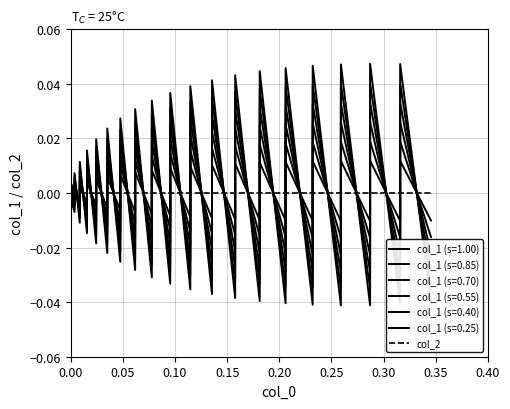

How many negative values are there?

20